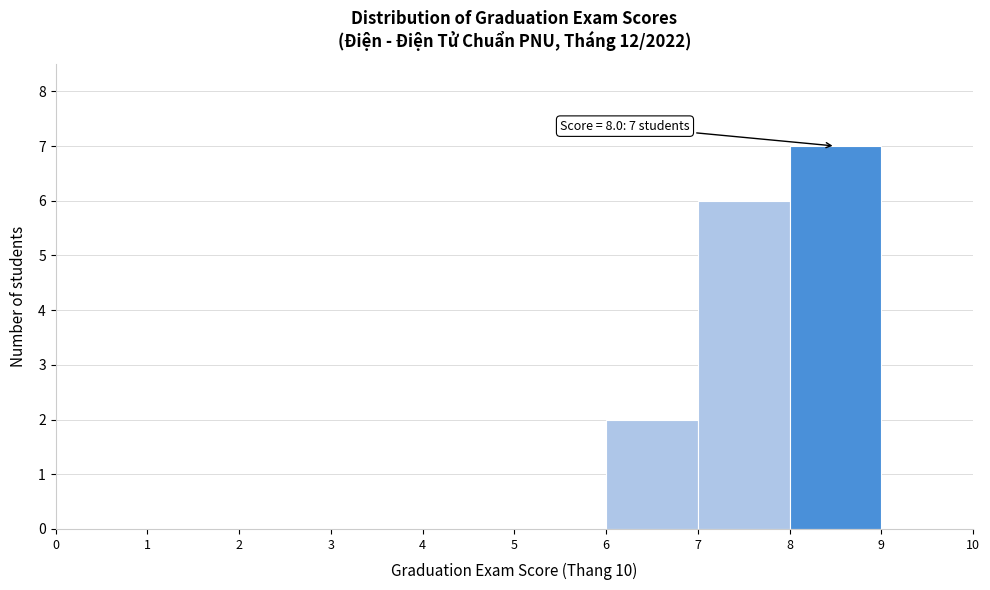

Which range on the x-axis has the tallest bar?

8 to 9